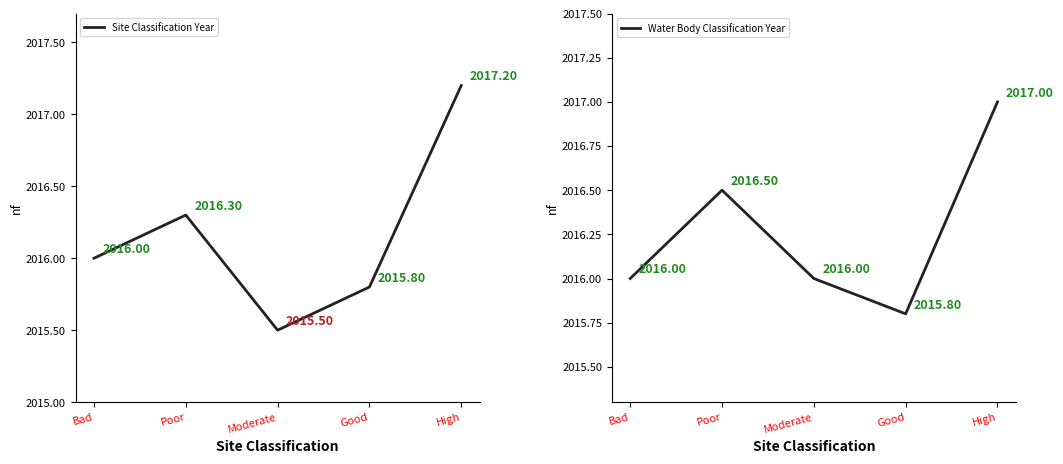

What is the total value across all series at Moderate?

4031.5